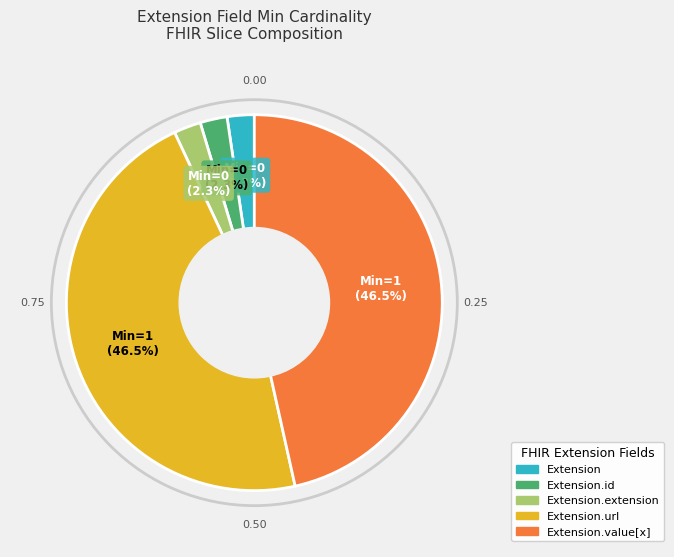

To the nearest percent, what is the difference between the largest and smallest slice percentages?

44%